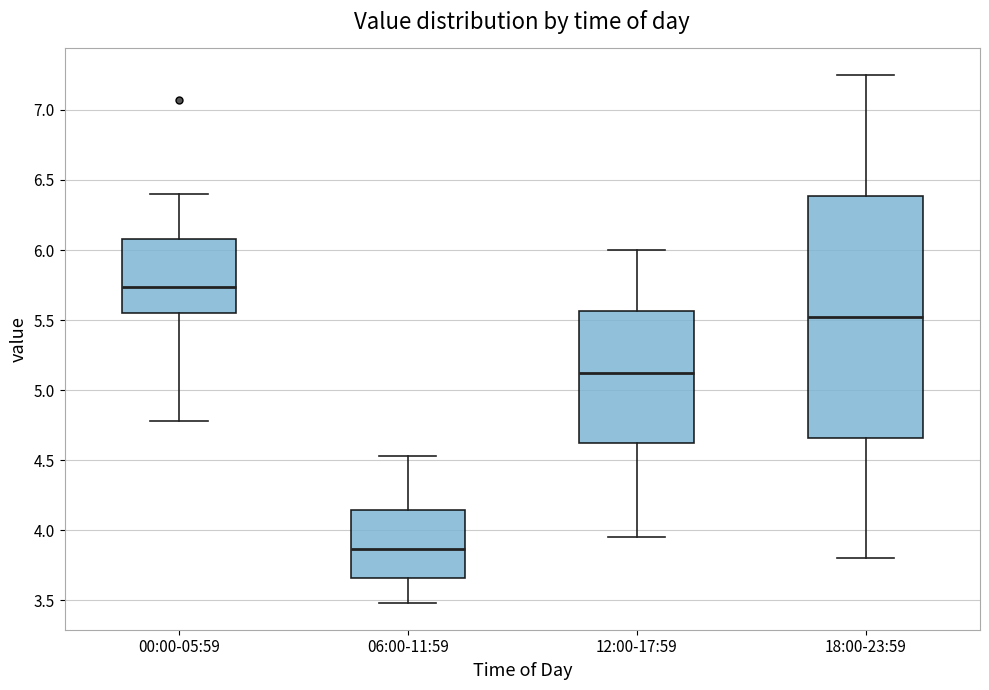

Which box's median line is the highest?

00:00-05:59